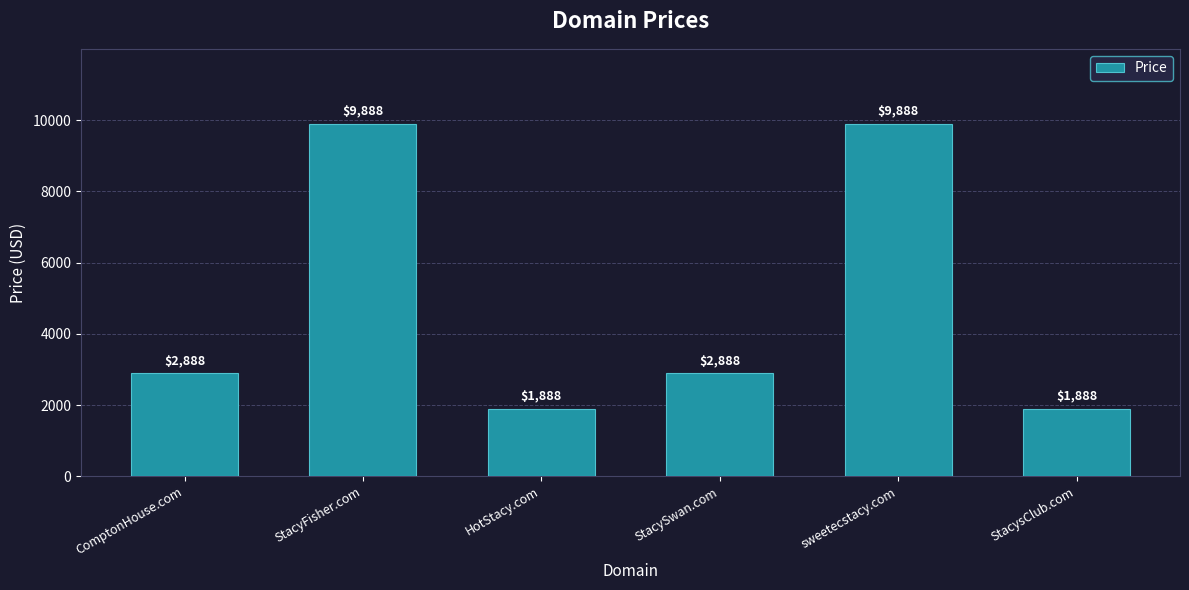

What is the maximum value shown in the chart?

9888